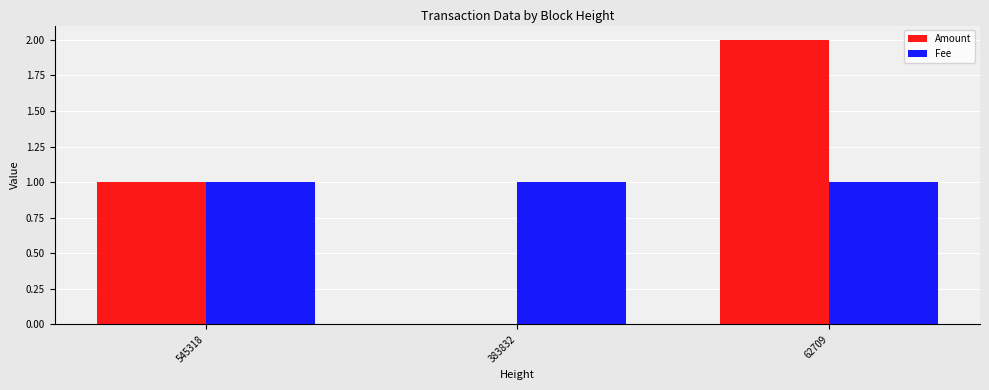

Reading right to left, list all the values displayed in this chart.

Amount: 2	0	1
Fee: 1	1	1